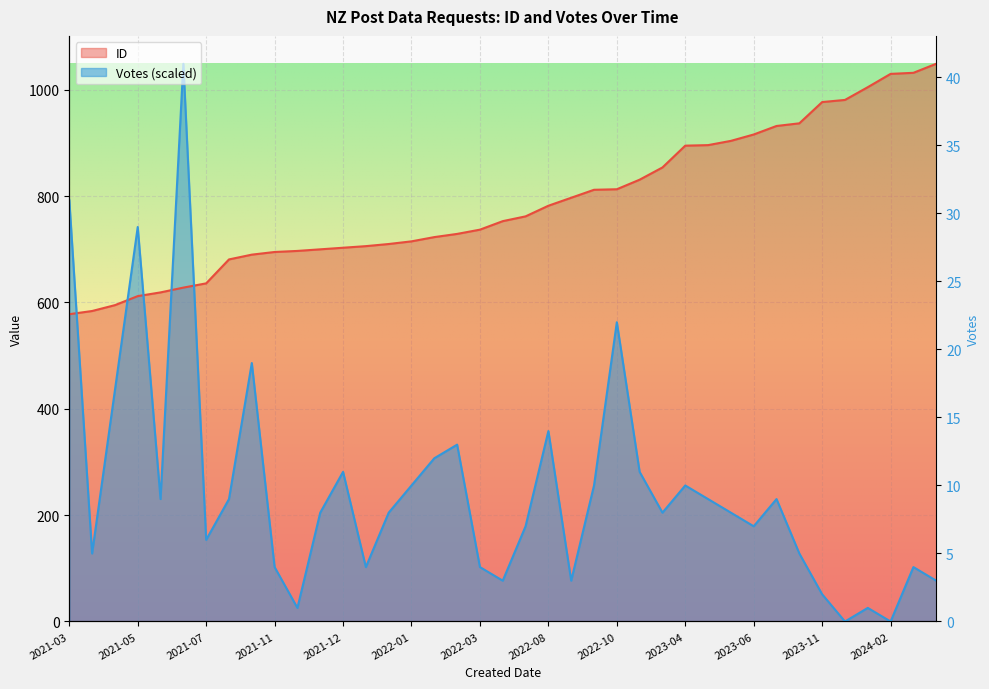

What is the label of the 35th point from the right?

2021-06